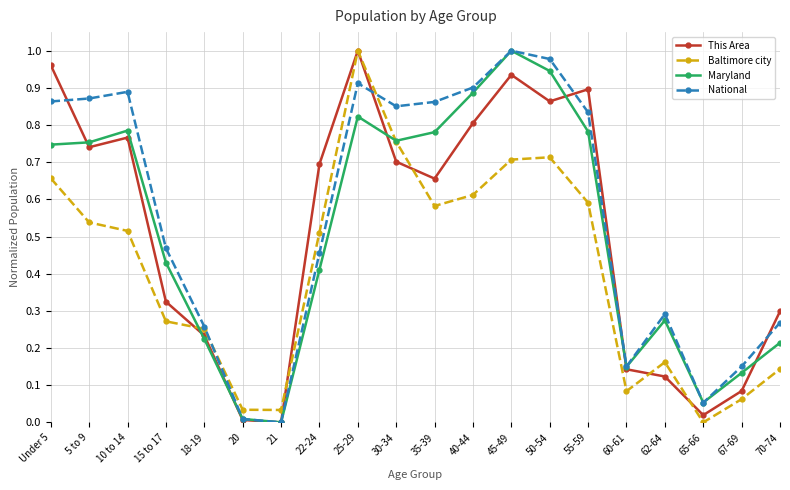

How many lines are shown in the chart?

4